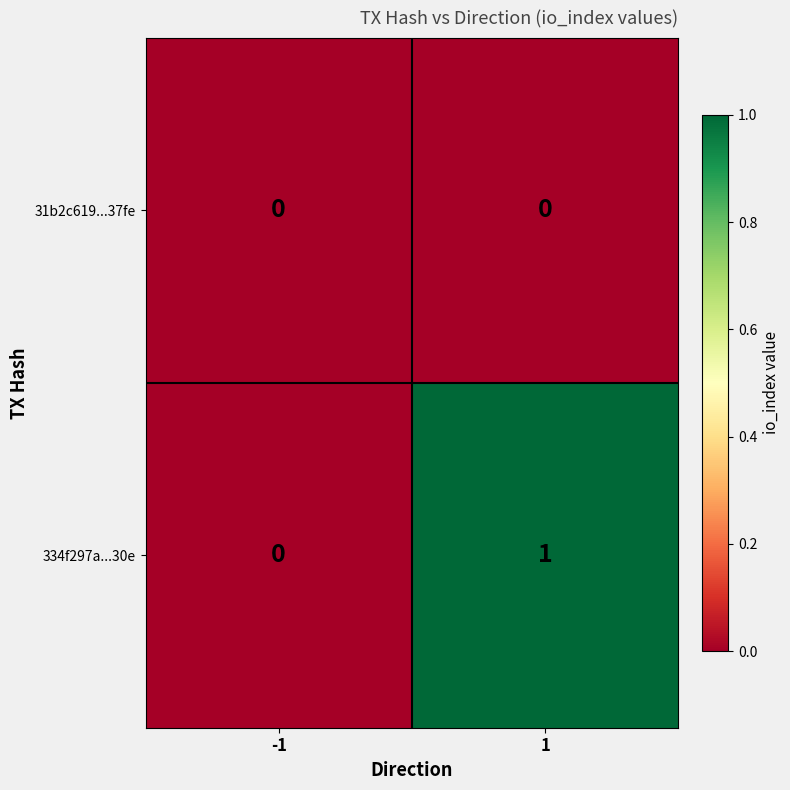

Between -1 and 1, which series saw the biggest shift?

334f297a...30e